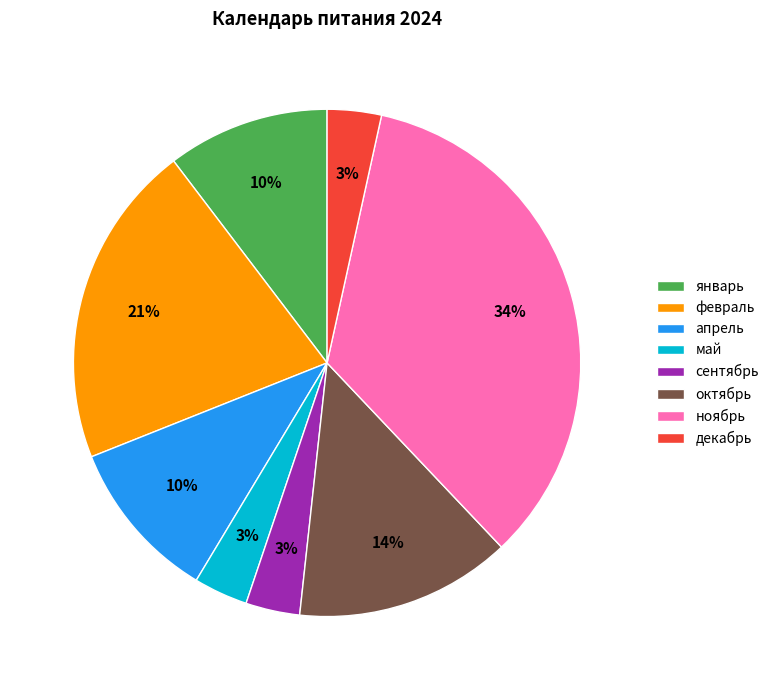

Which slice is the largest?

ноябрь